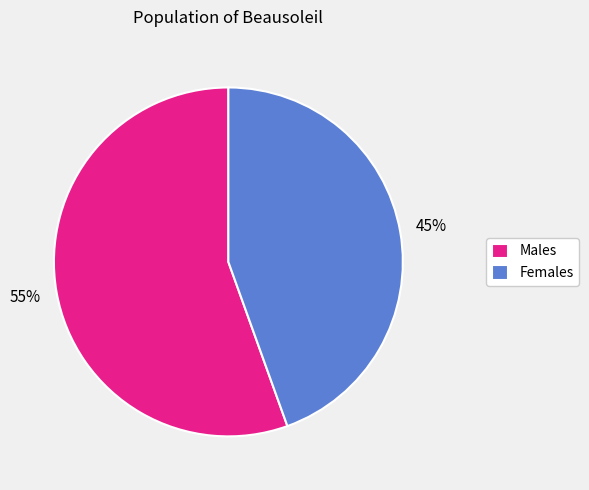

Is there a majority slice in this chart?

Yes